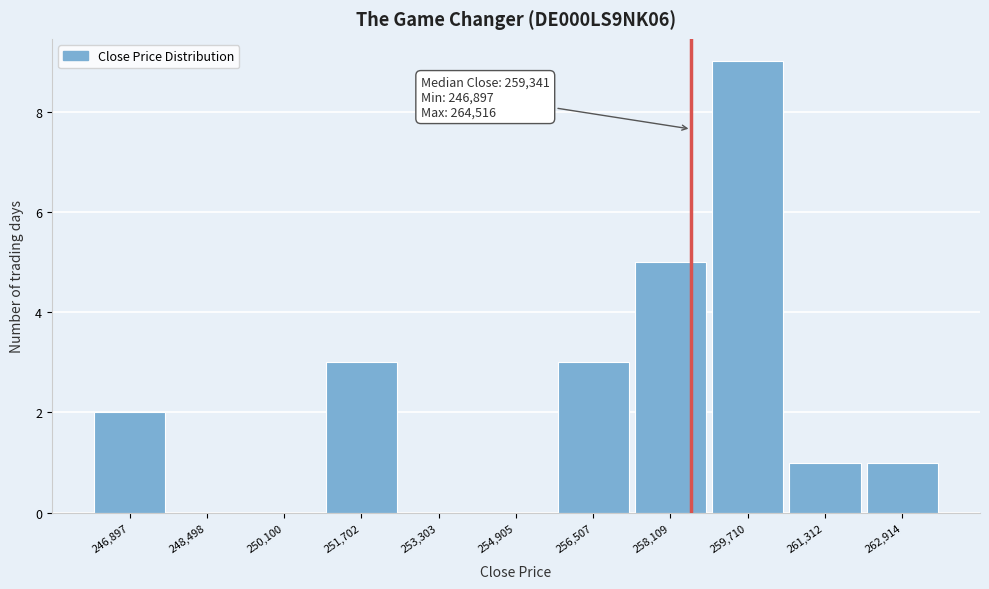

Reading left to right, extract all data points from this chart.

246,897=2	248,498=0	250,100=0	251,702=3	253,303=0	254,905=0	256,507=3	258,109=5	259,710=9	261,312=1	262,914=1